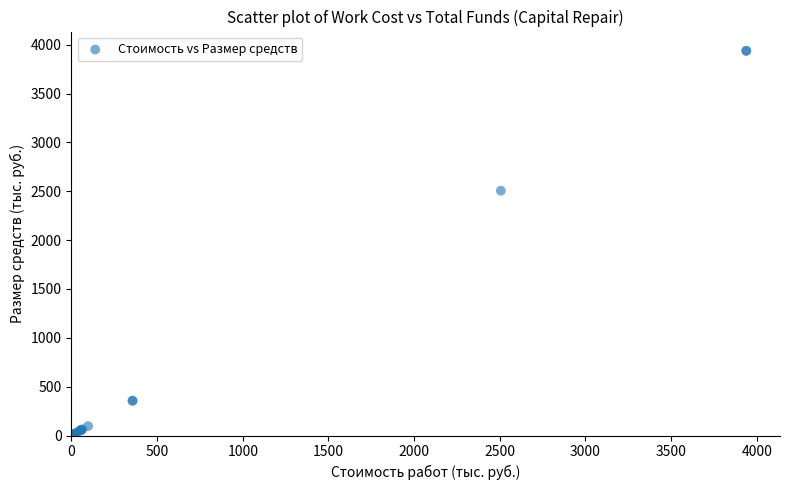

What Y value in the scatter plot is closest to 1969?

2506.2